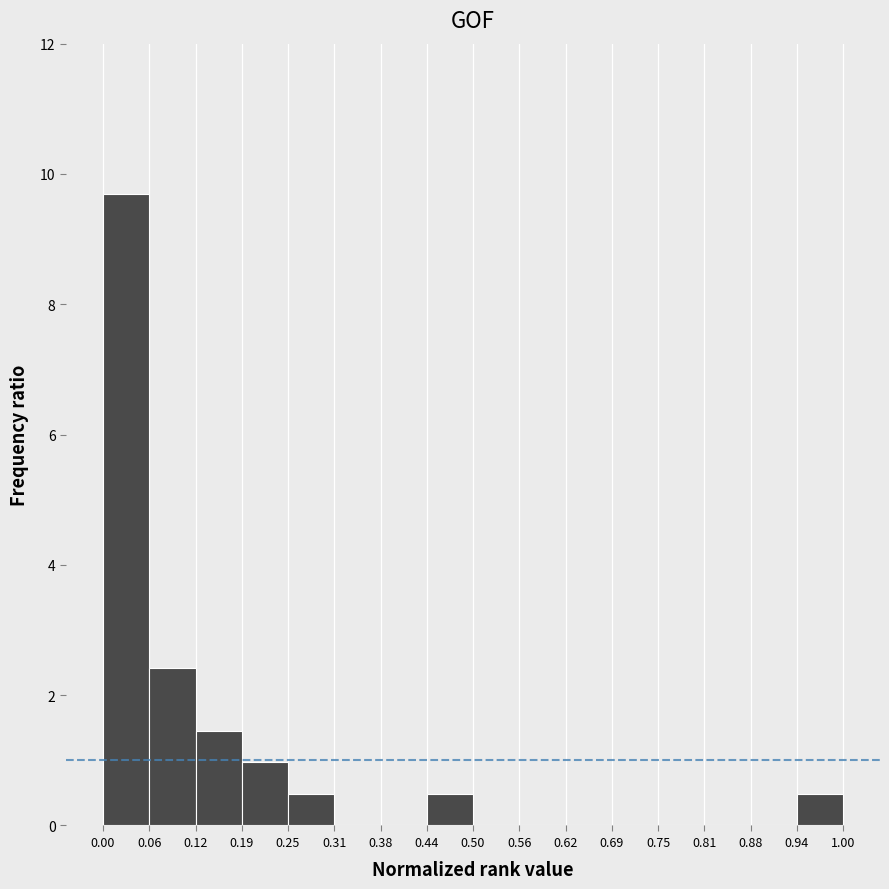

Reading left to right, transcribe this chart: for each bar, give the range it covers on the x-axis and its height. The values are not printed on the chart, so give them approximately, as read against the axis.

0.00 to 0.06: 9.6
0.06 to 0.12: 2.4
0.12 to 0.19: 1.4
0.19 to 0.25: 1.0
0.25 to 0.31: 0.4
0.31 to 0.38: 0
0.38 to 0.44: 0
0.44 to 0.50: 0.4
0.50 to 0.56: 0
0.56 to 0.62: 0
0.62 to 0.69: 0
0.69 to 0.75: 0
0.75 to 0.81: 0
0.81 to 0.88: 0
0.88 to 0.94: 0
0.94 to 1.00: 0.4